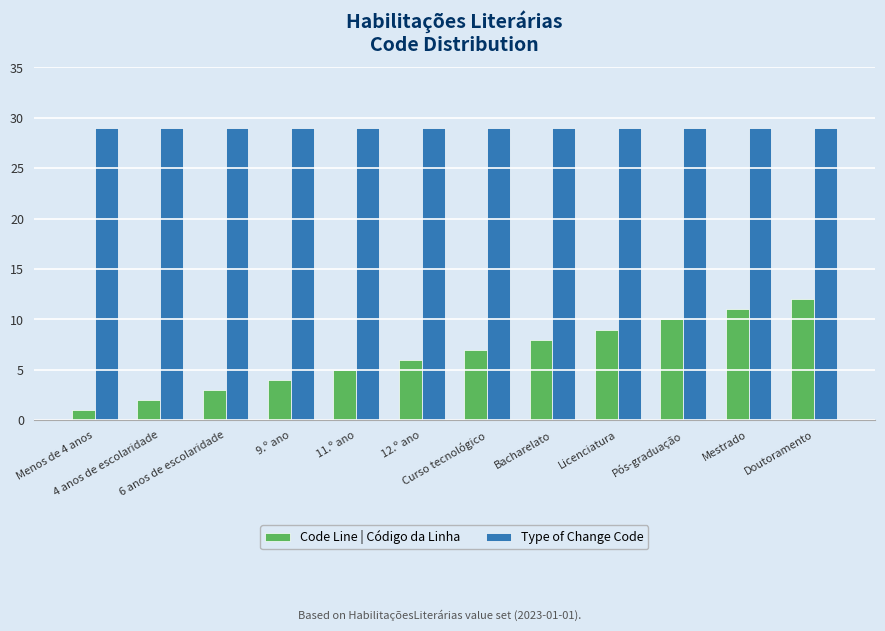

Which series has the largest range (max minus min)?

Code Line | Código da Linha